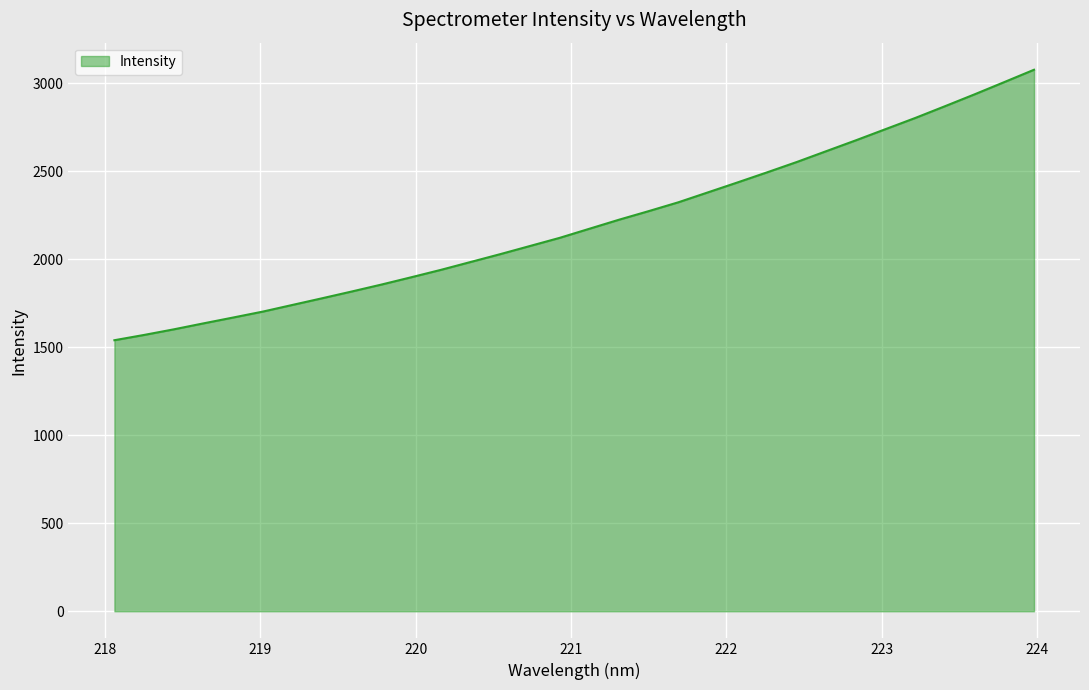

What is the greatest value displayed?

3076.1